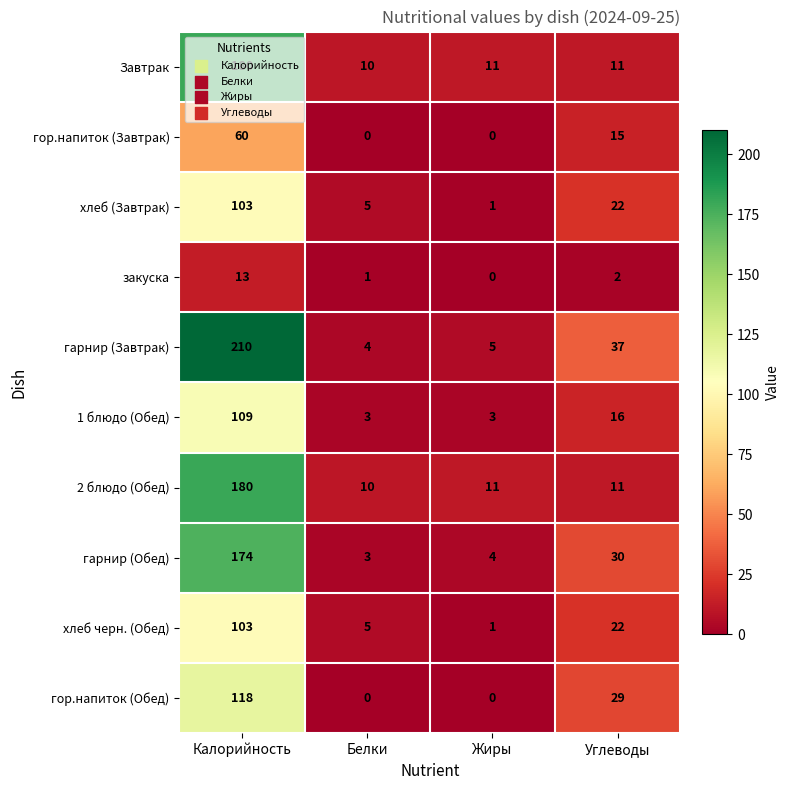

Which category has the lowest value in the Завтрак series?

Белки